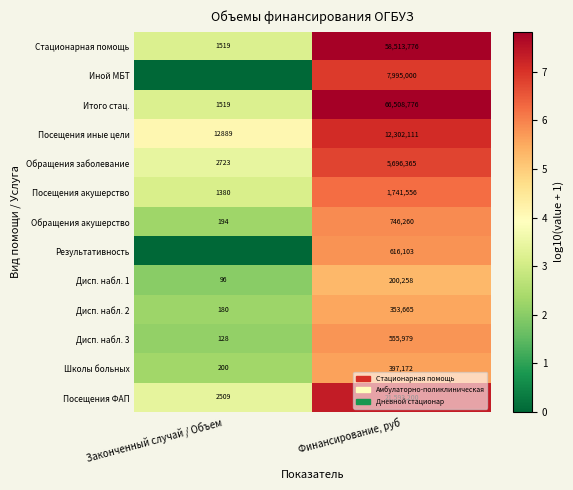

What is the difference between the maximum and minimum values in the Дисп. набл. 3 series?

555851